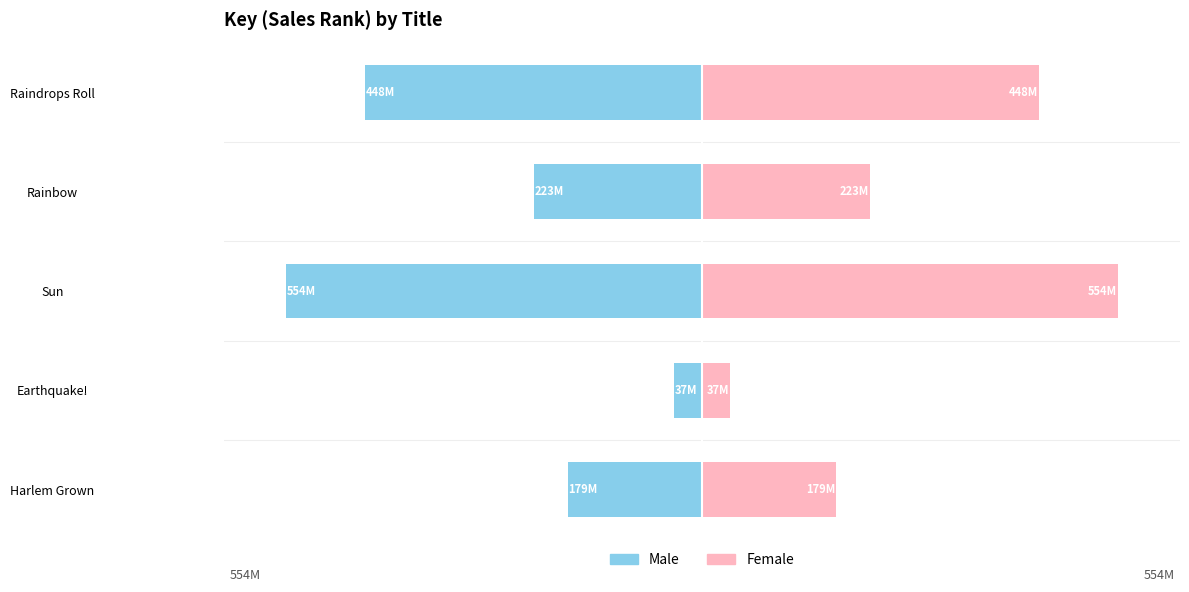

At how many categories does at least one series exceed -296?

5